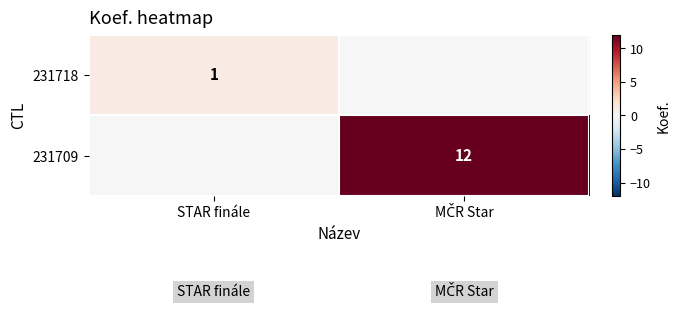

The 231718 series shows 1 at STAR finále. True or false?

True